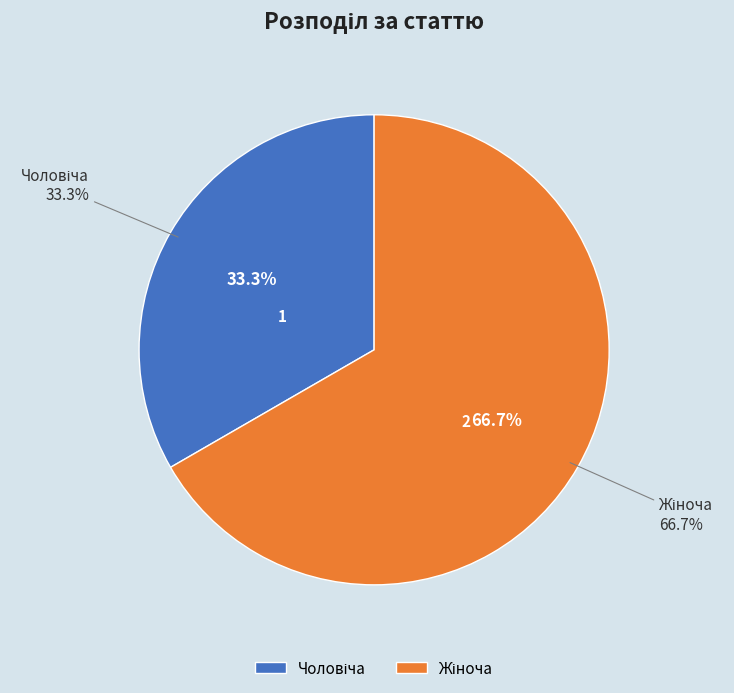

Combined, what portion of the pie is Жіноча and Чоловіча?

100.0%